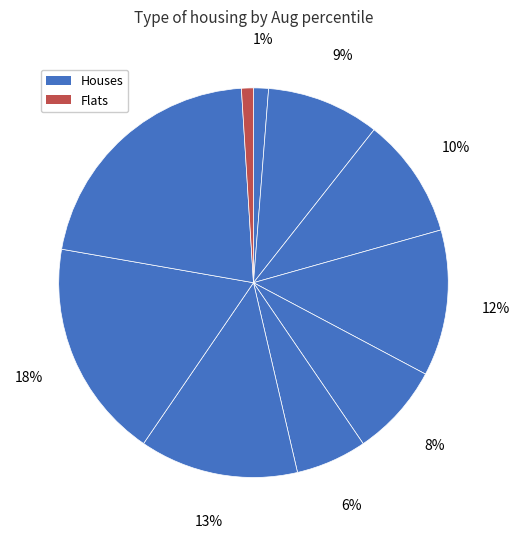

To the nearest percent, what is the average slice percentage?

10%